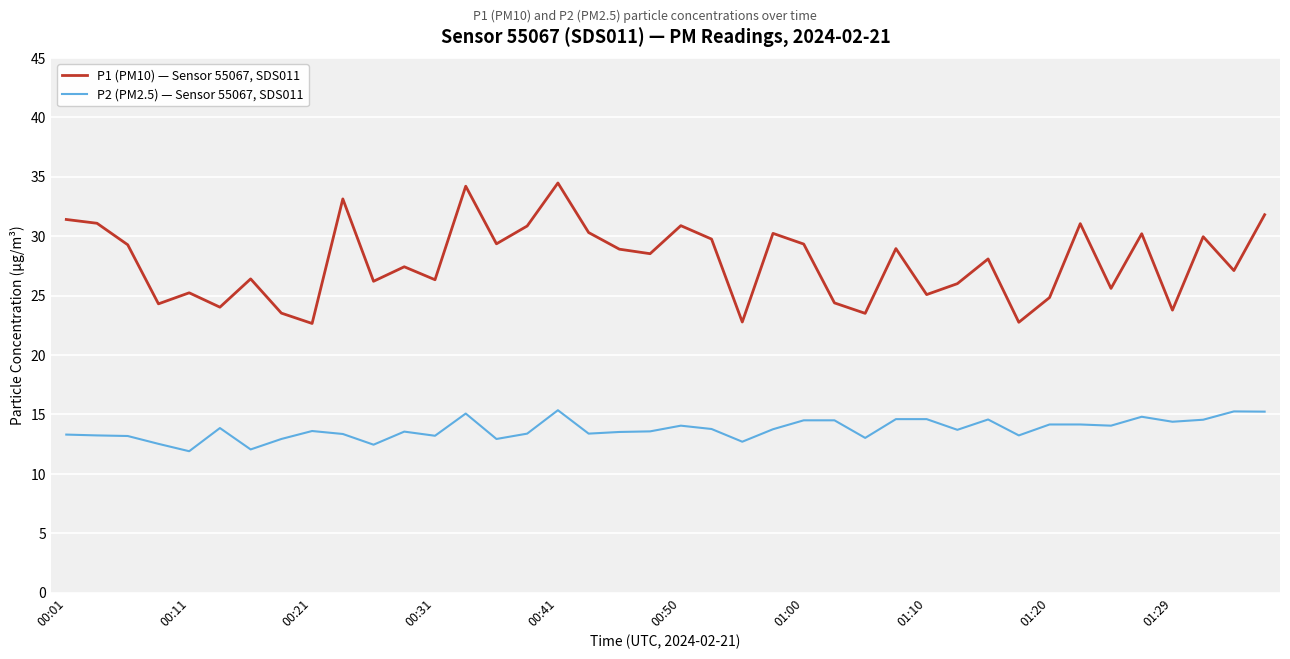

True or false: P2 (PM2.5) — Sensor 55067, SDS011 and P1 (PM10) — Sensor 55067, SDS011 intersect in this chart.

False